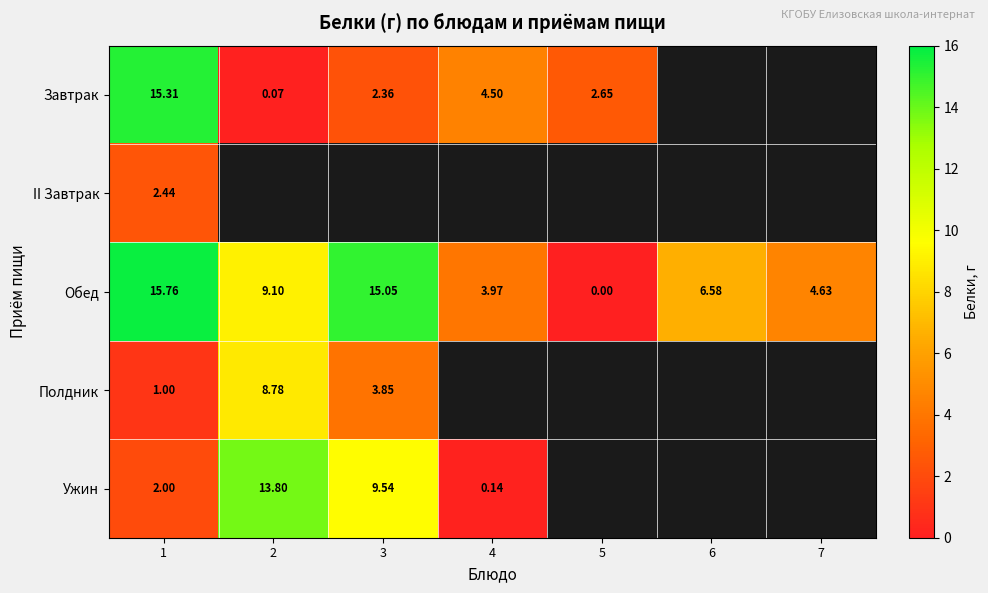

What is the minimum value for II Завтрак?

2.4